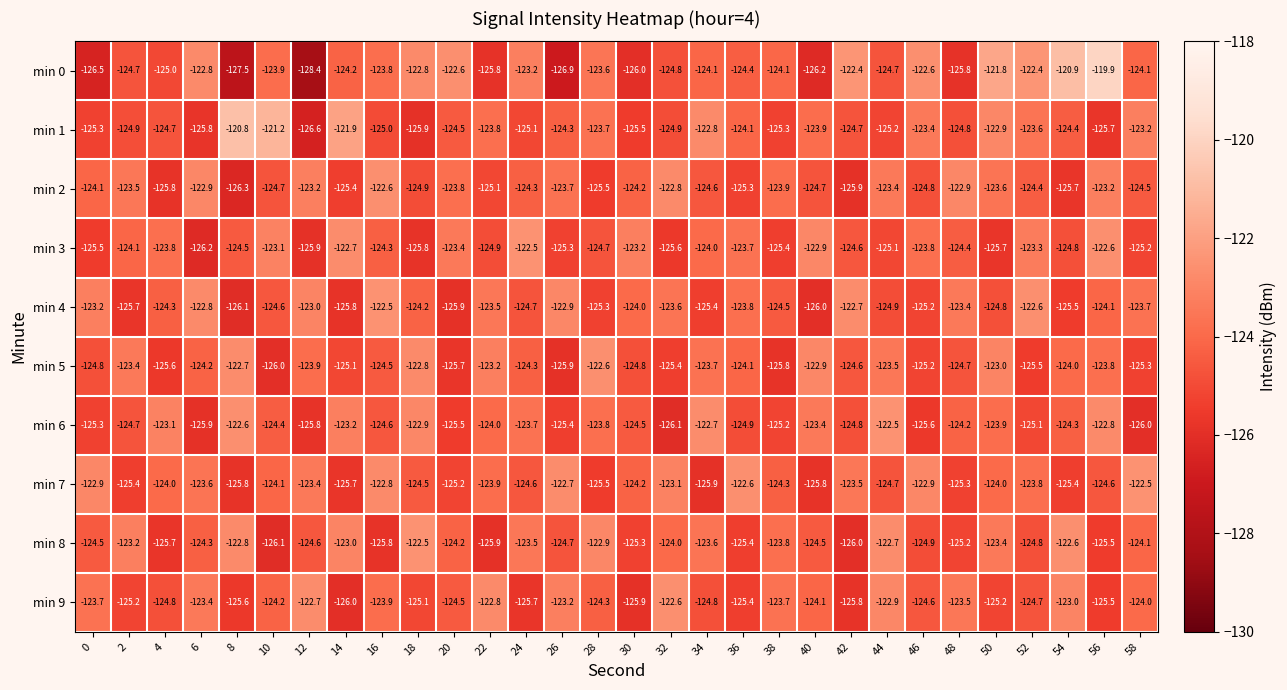

At which category is the sum across all series the highest?

56